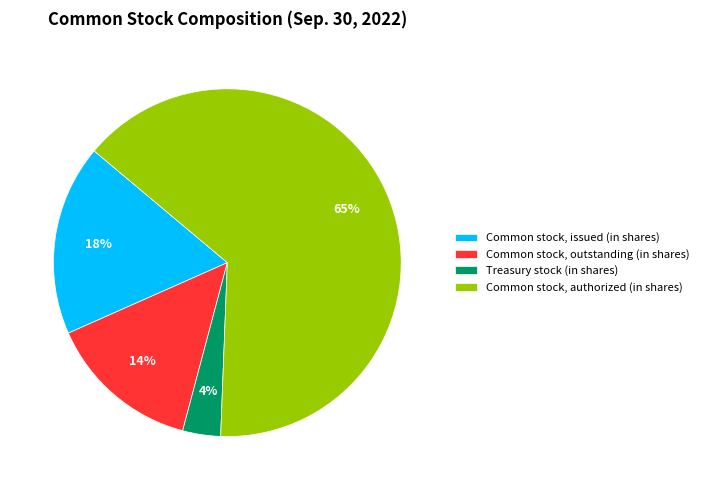

The Common stock, authorized (in shares) slice represents 65% of the pie. True or false?

True